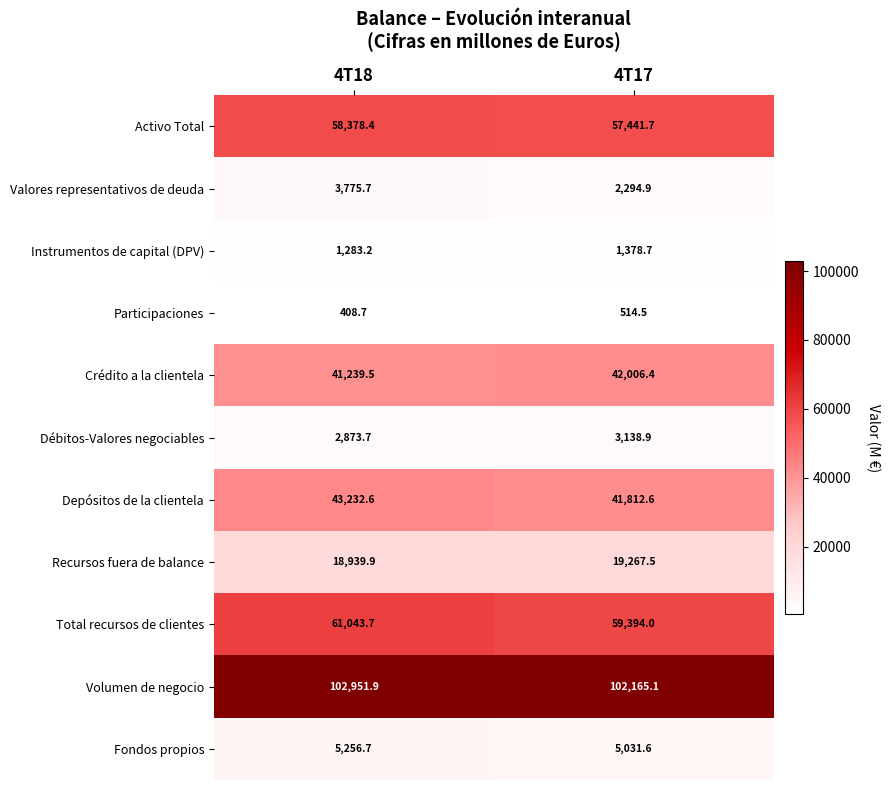

Which series has the largest total across all categories?

Volumen de negocio